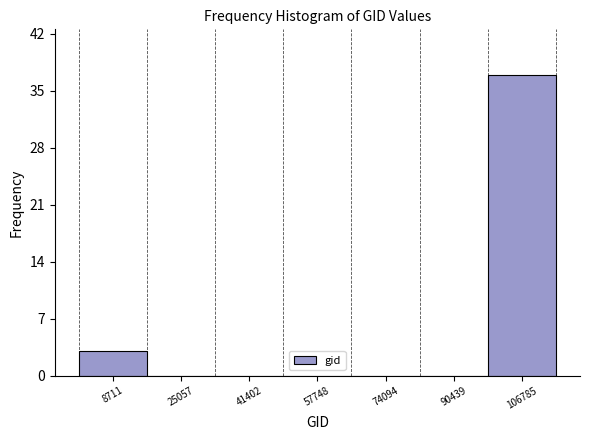

How tall is the bar that spans 98000 to 114000 on the x-axis? Neither the bar edges nor the heights are printed on the chart, so give them approximately, as read against the axes.

37